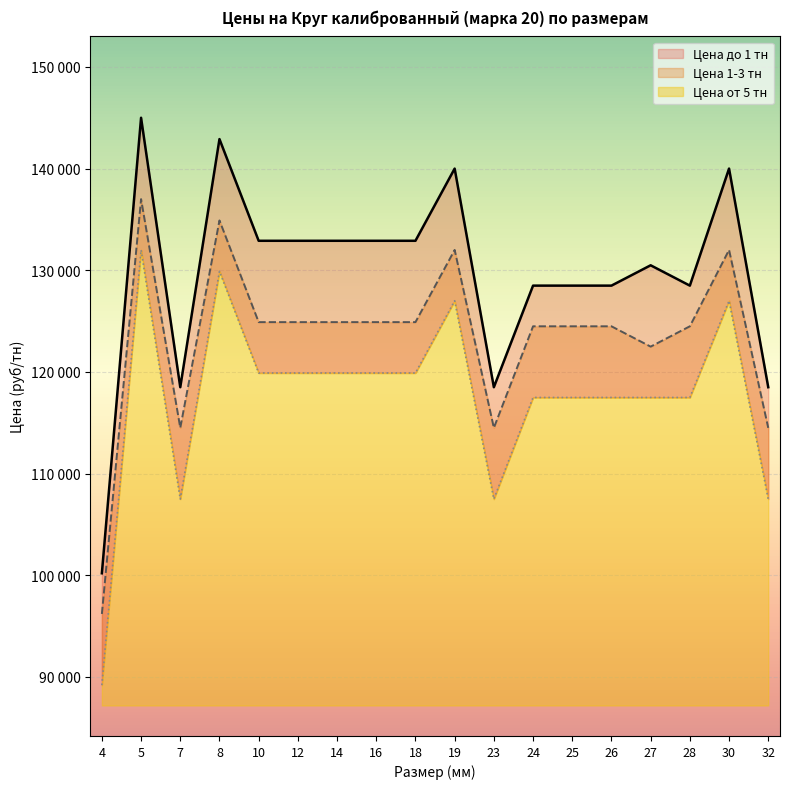

What is the difference between the Цена 1-3 тн values at 25 and 12?

410